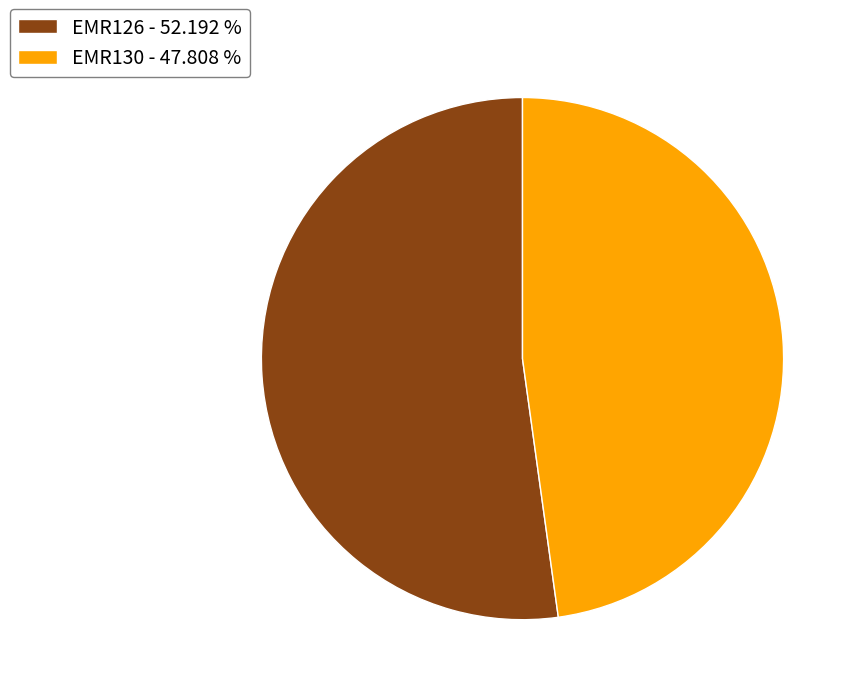

What is the majority slice?

EMR126